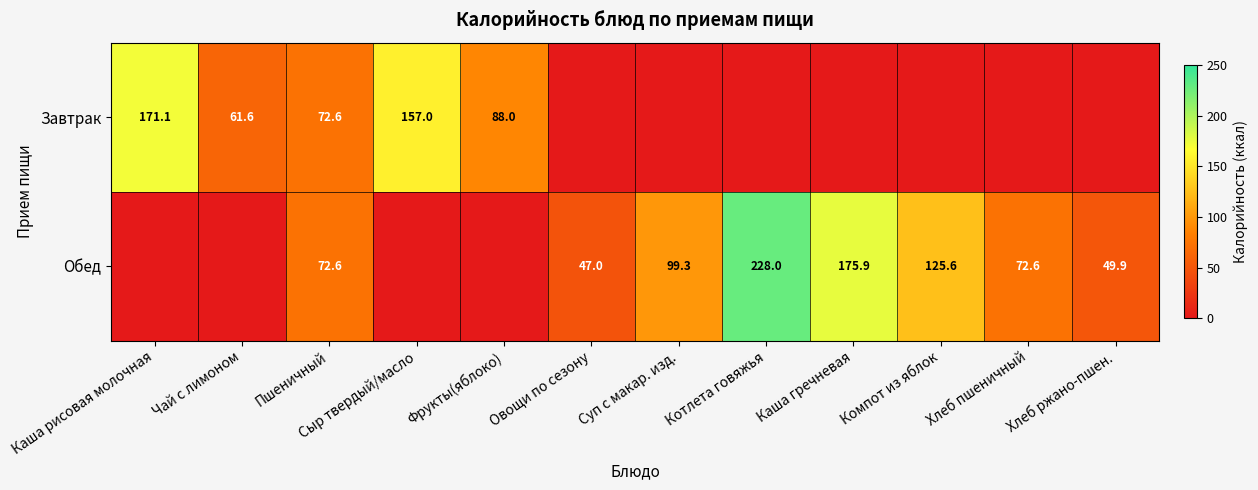

Is it true that Обед equals 47.0 at Овощи по сезону?

True